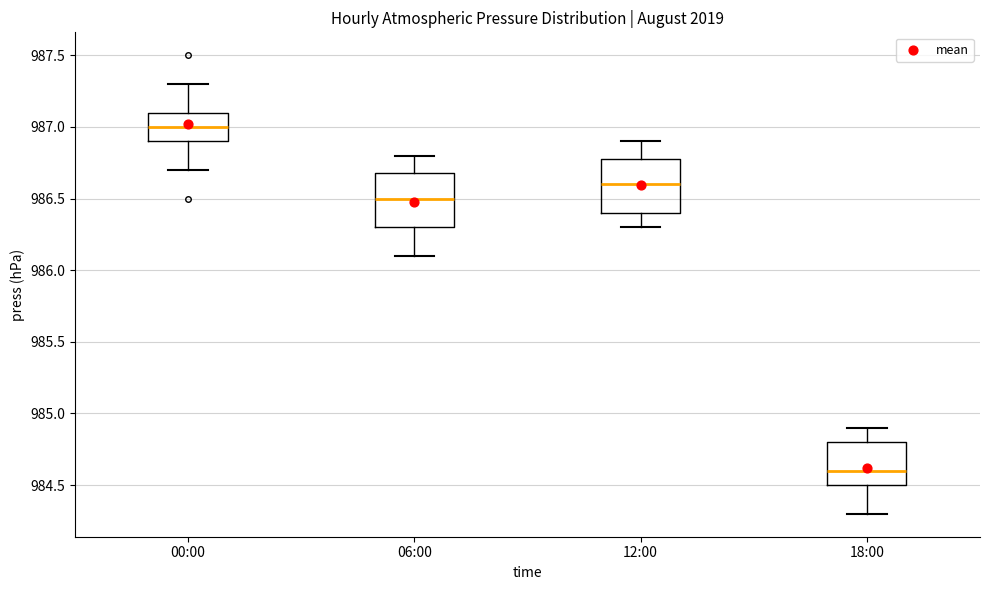

Where is the upper edge of the box for 12:00 on the y-axis? The values are not printed on the chart, so give them approximately, as read against the axis.

986.8